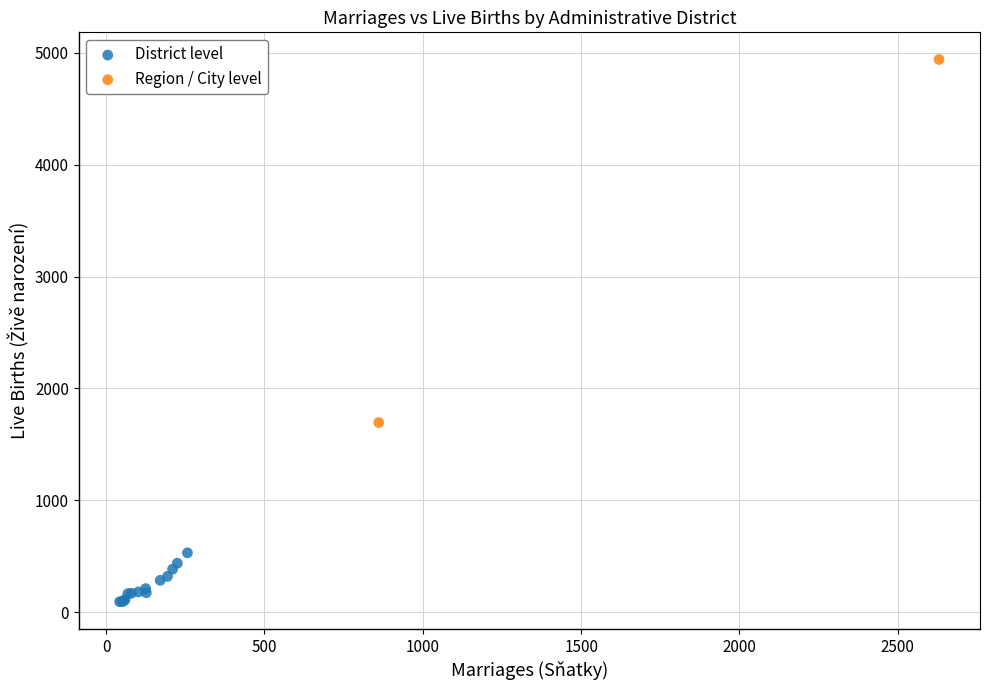

What are all the series names shown in the legend?

District level, Region / City level